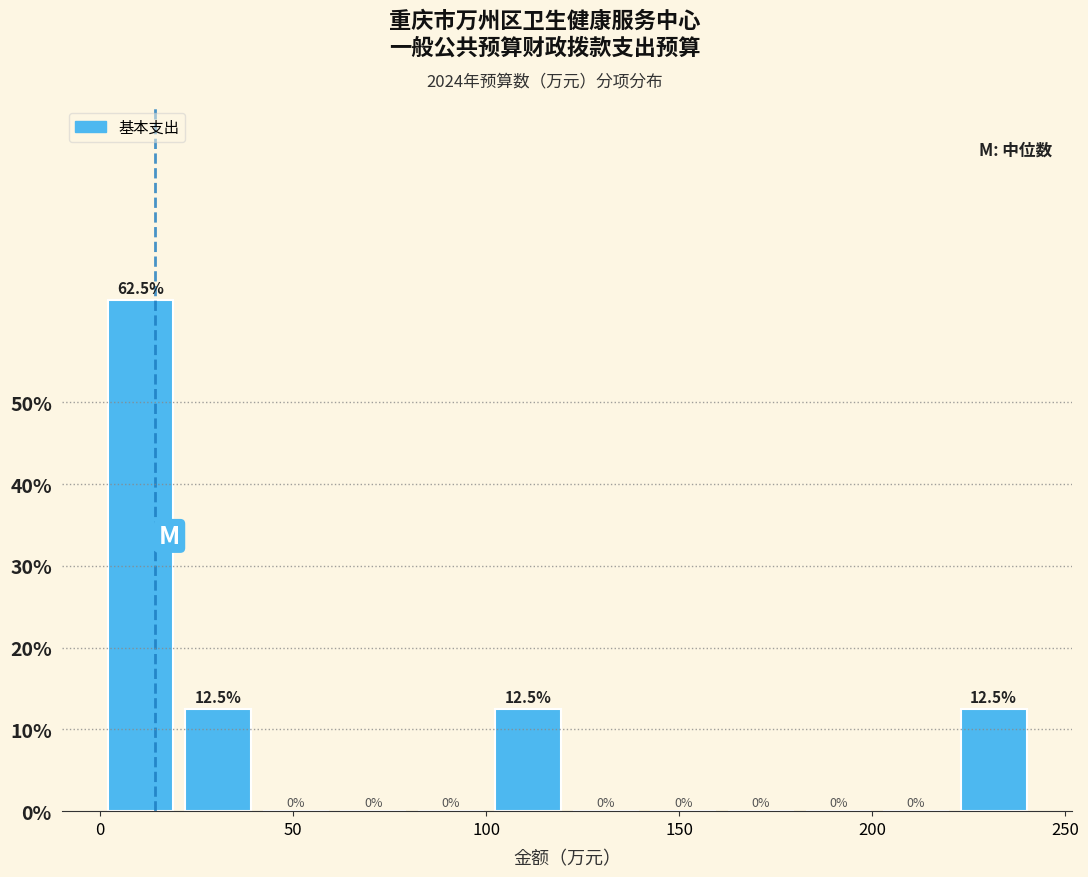

Over which range of the x-axis is the bar tallest?

0 to 20